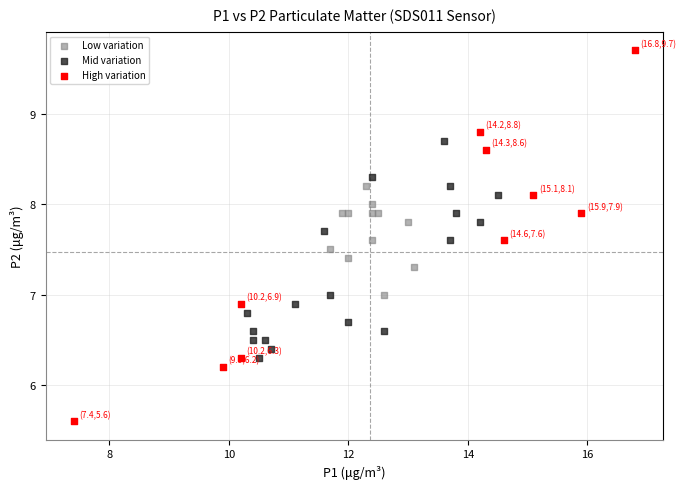

Which series has the widest spread of Y values?

High variation